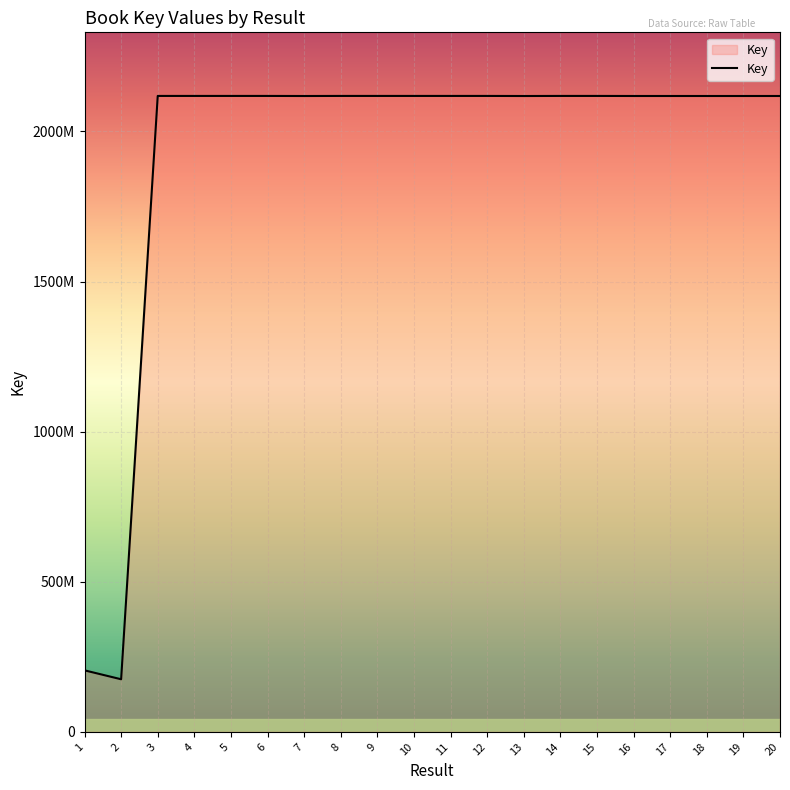

Is it true that the value at 9 is 2118116516?

True